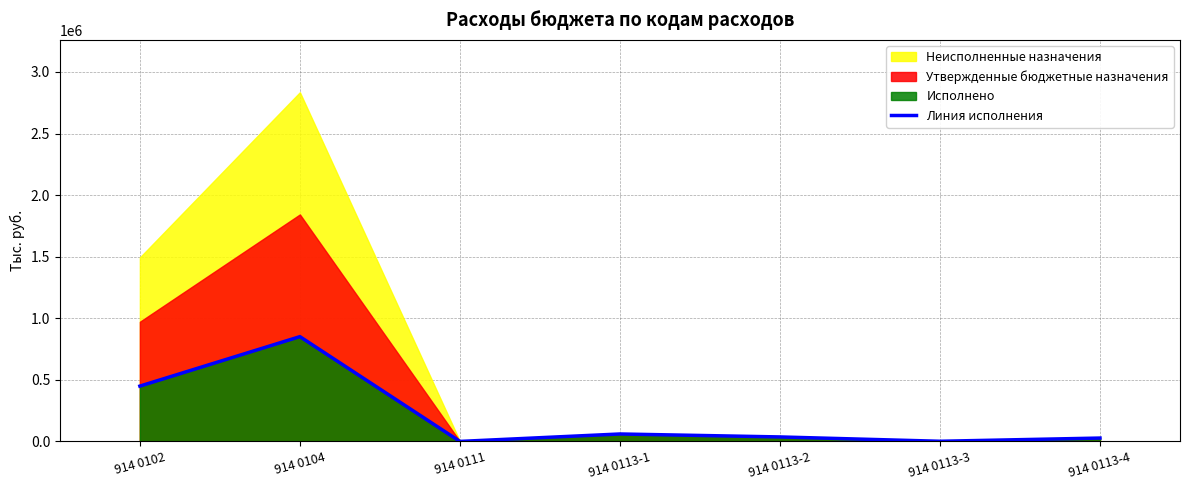

What is the label of the 7th point from the left?

914 0113-4